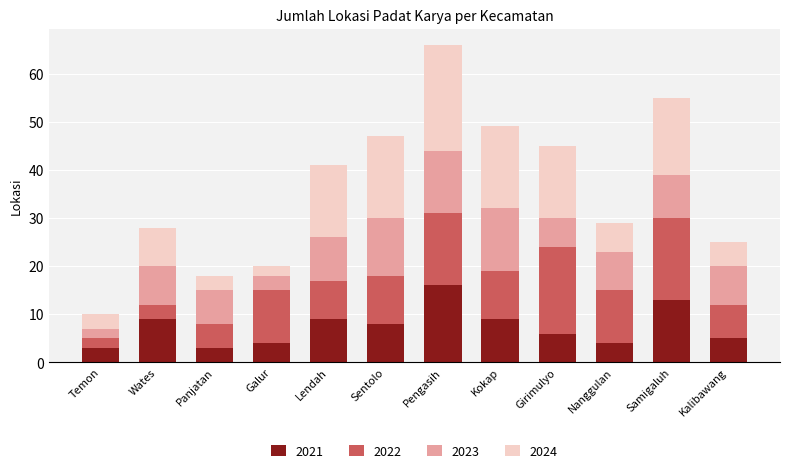

What is the sum of the 2021 values at Samigaluh and Nanggulan?

17